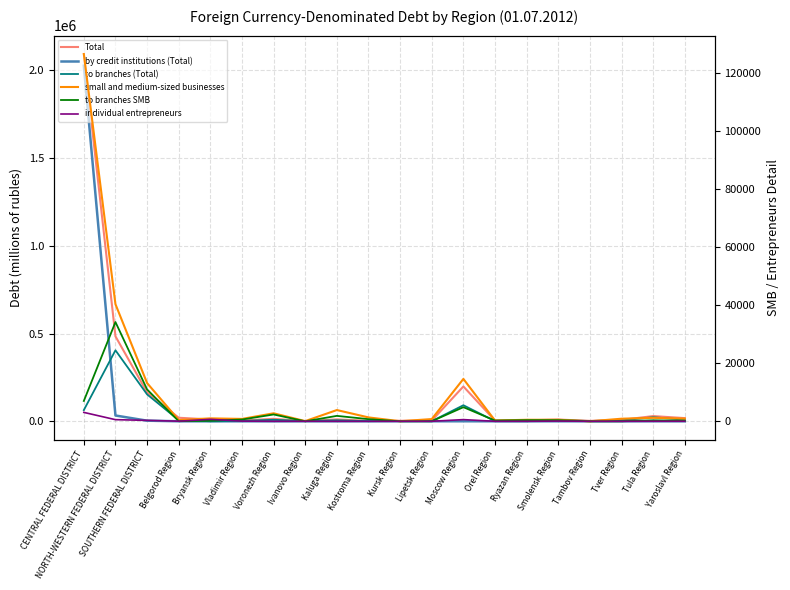

What is the value of the individual entrepreneurs point at the 8th from the left?

17